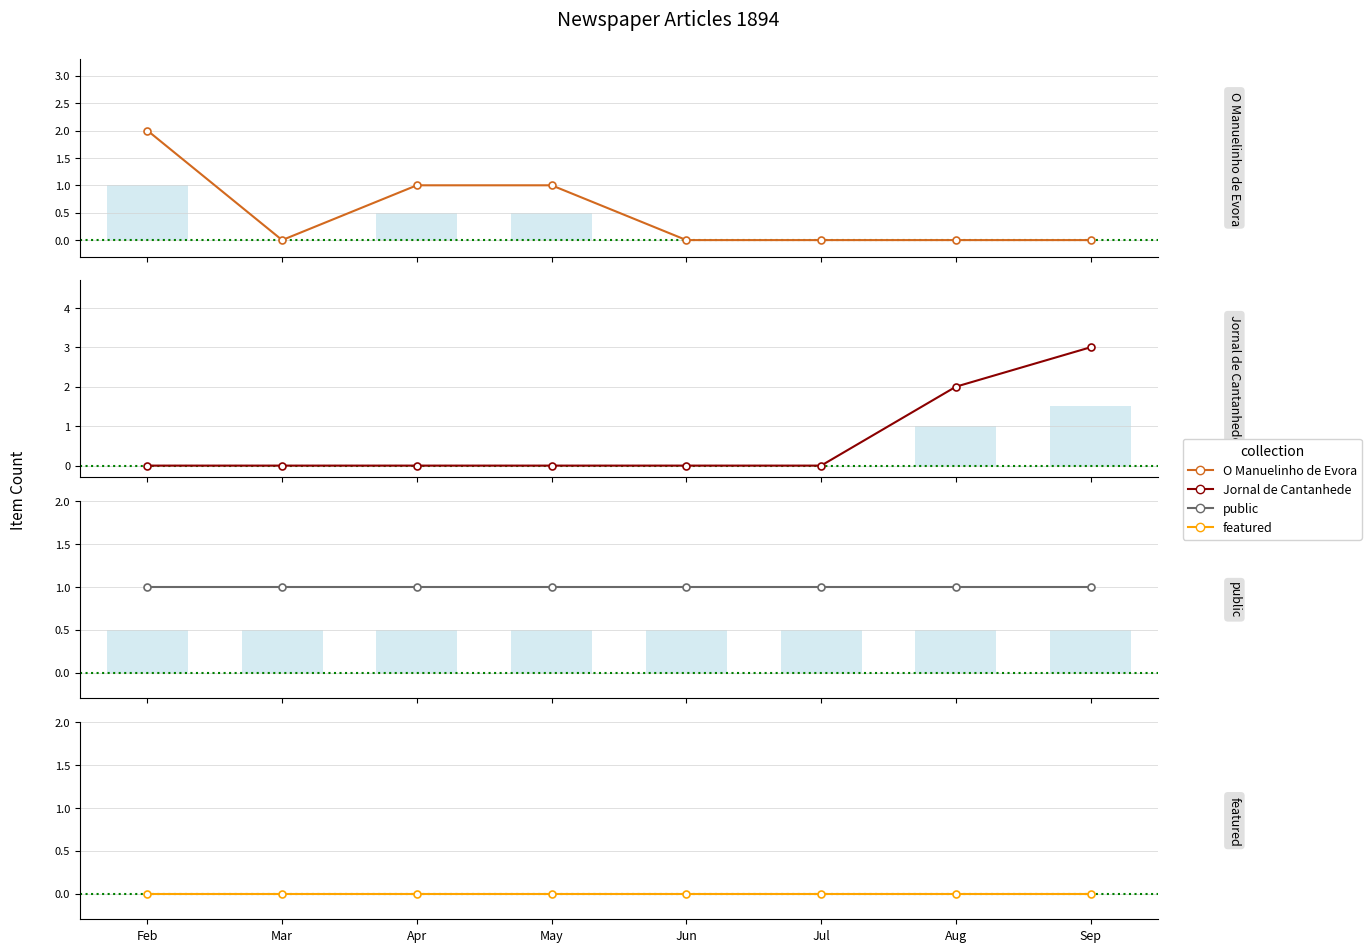

What is the minimum value for public?

1